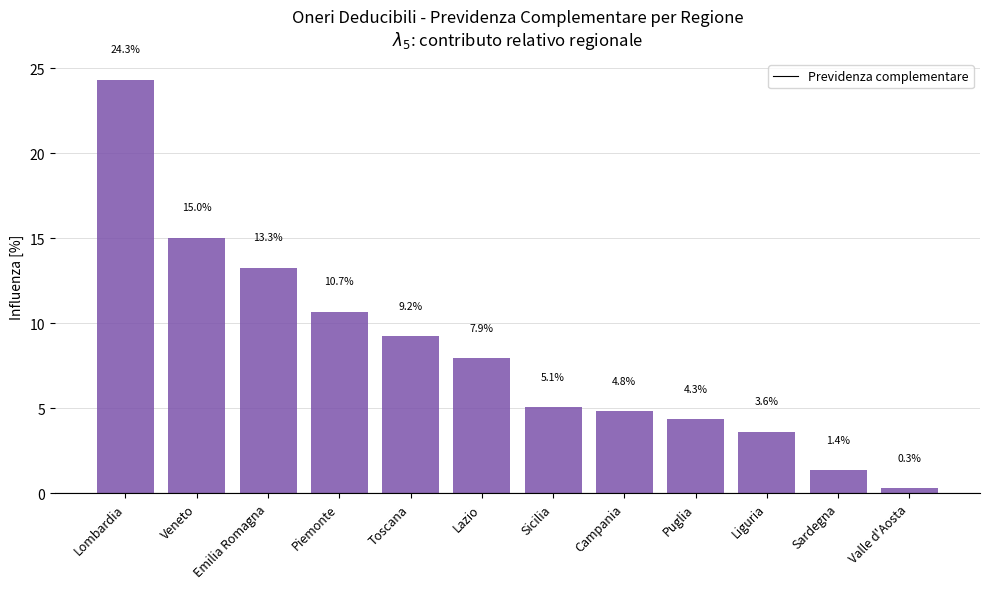

The chart shows a value of 16.4 at Piemonte. True or false?

False